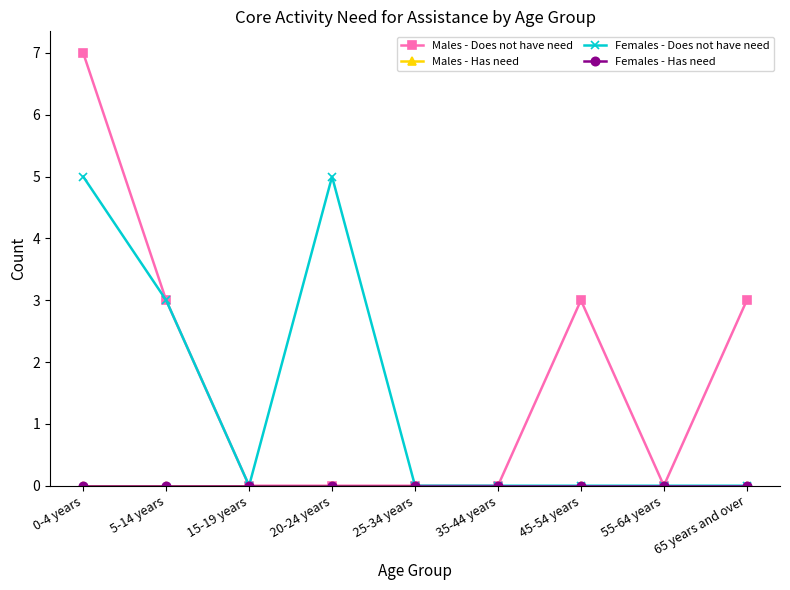

Is this an area chart (filled region under the line)?

No